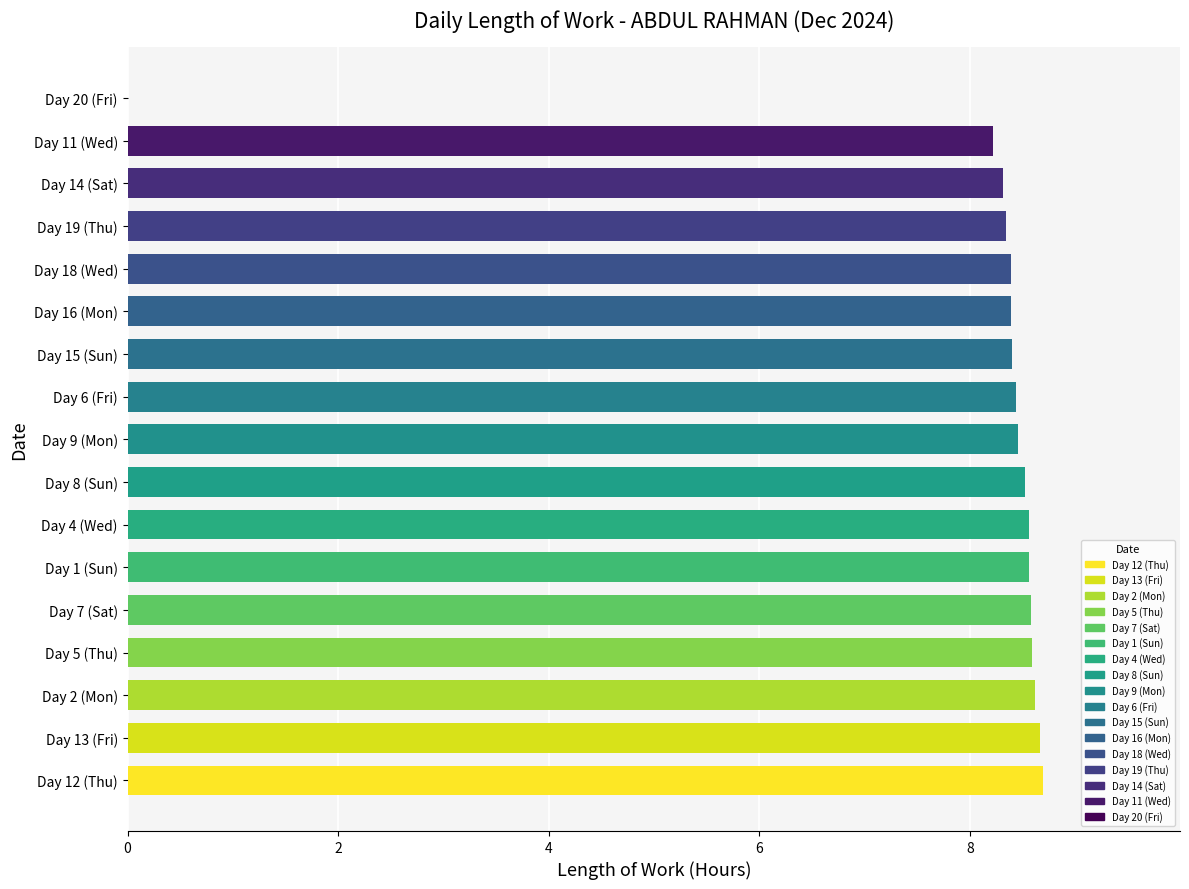

What is the sum of all values?

135.7